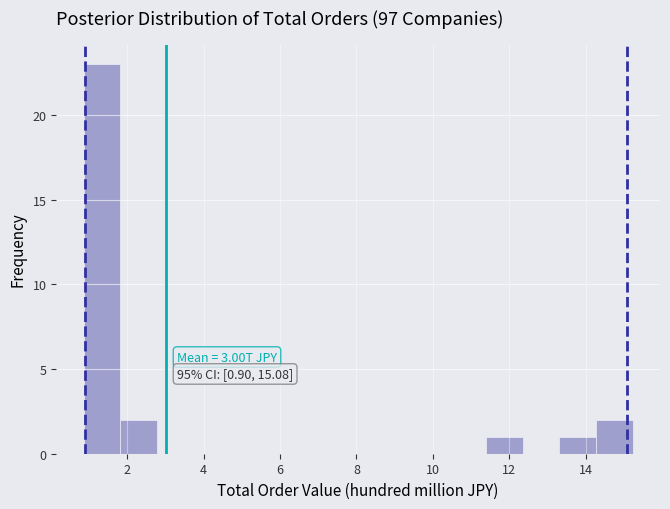

Over which range of the x-axis is the bar tallest?

0.8 to 1.8